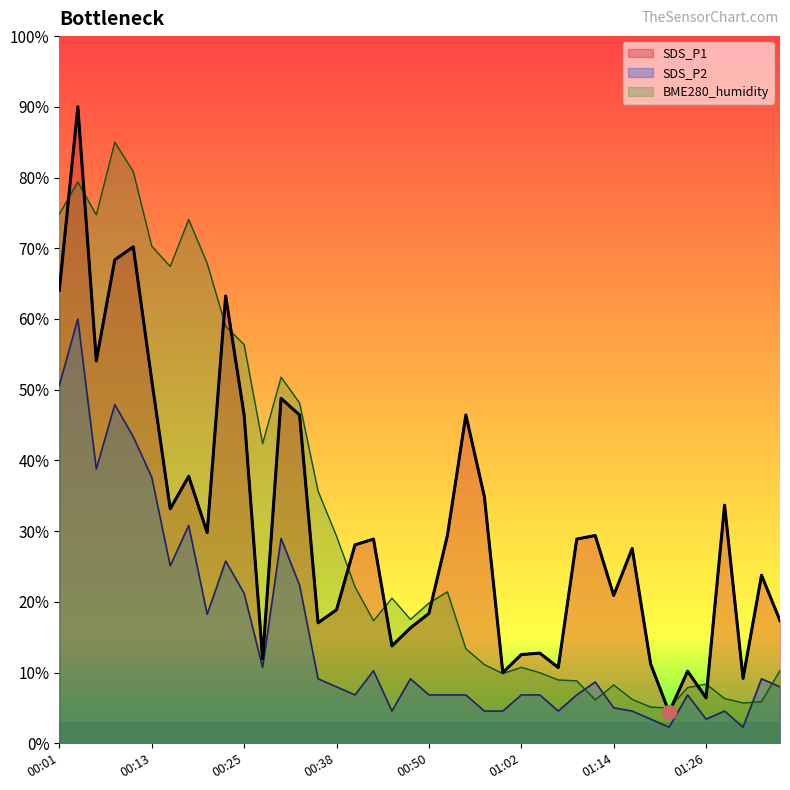

What is the label of the 17th point from the right?

00:57